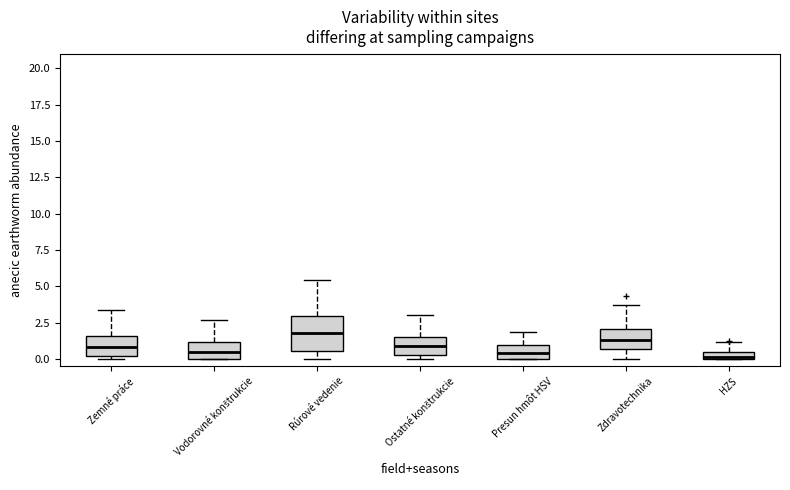

Comparing the boxes themselves (not the whiskers), which one is the tallest?

Rúrové vedenie